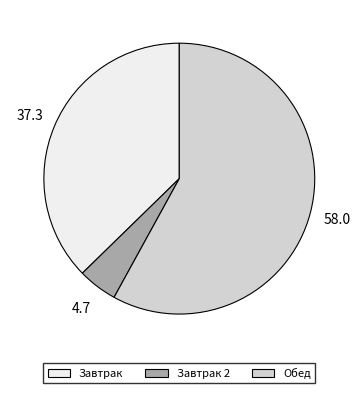

Rank the categories by value from highest to lowest.

Обед, Завтрак, Завтрак 2